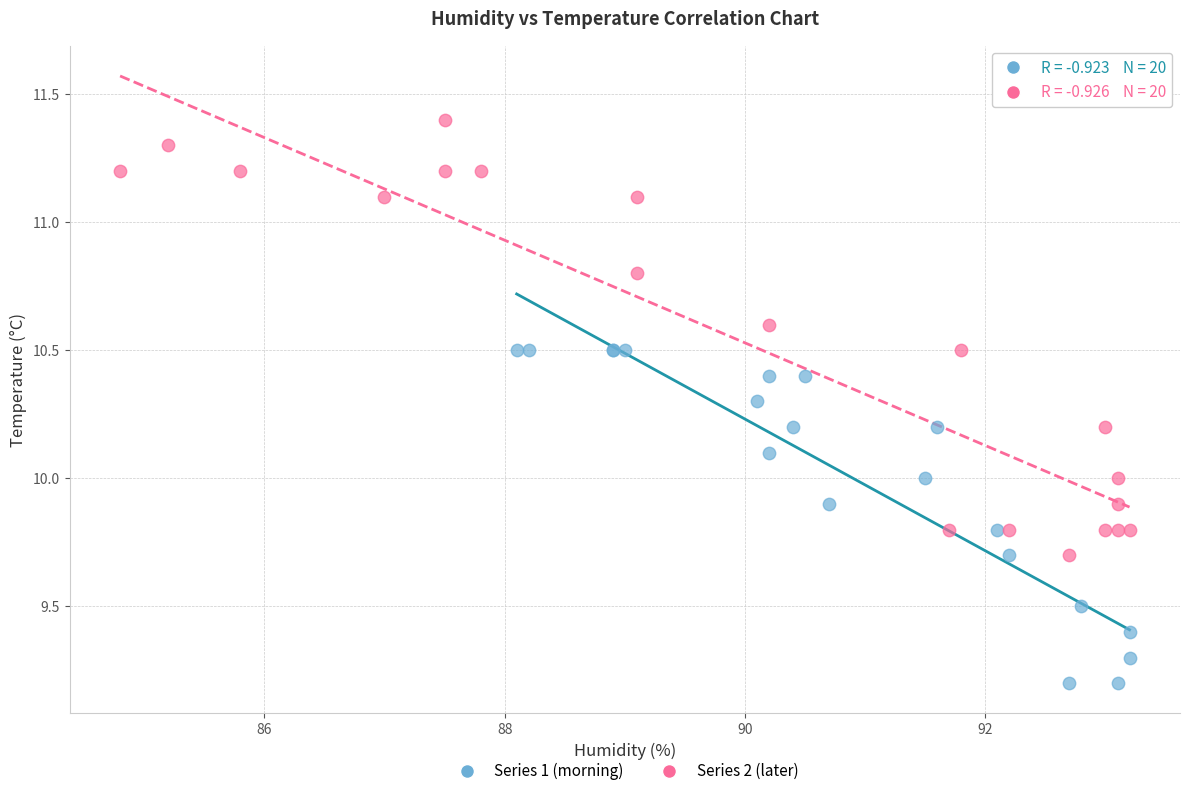

Which series contains the highest Y value?

Series 2 (later)